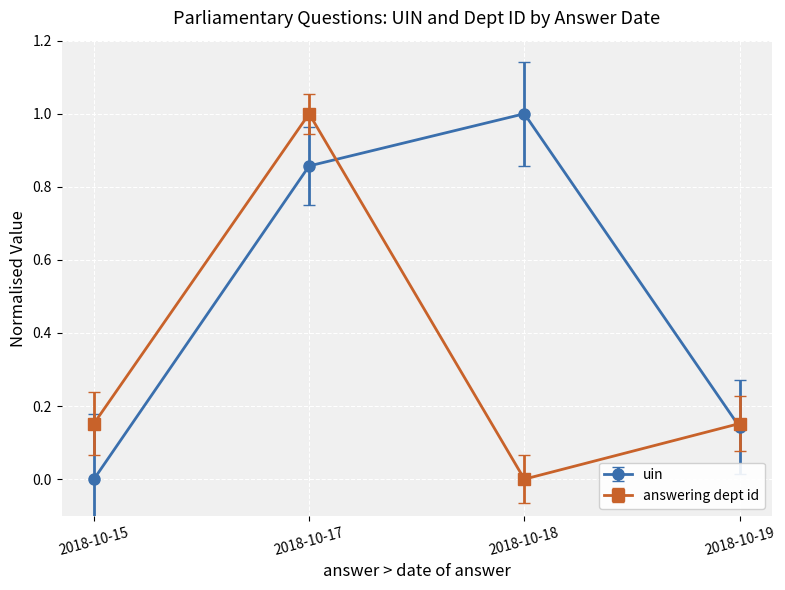

What are all the series names shown in the legend?

uin, answering dept id